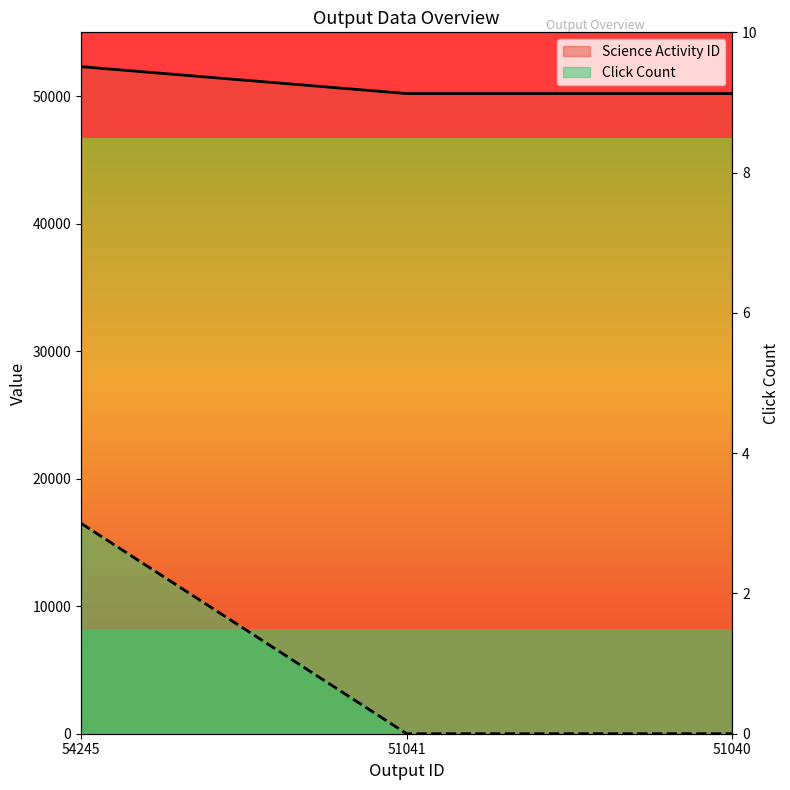

What is the difference between the highest and lowest values at 54245?

52303